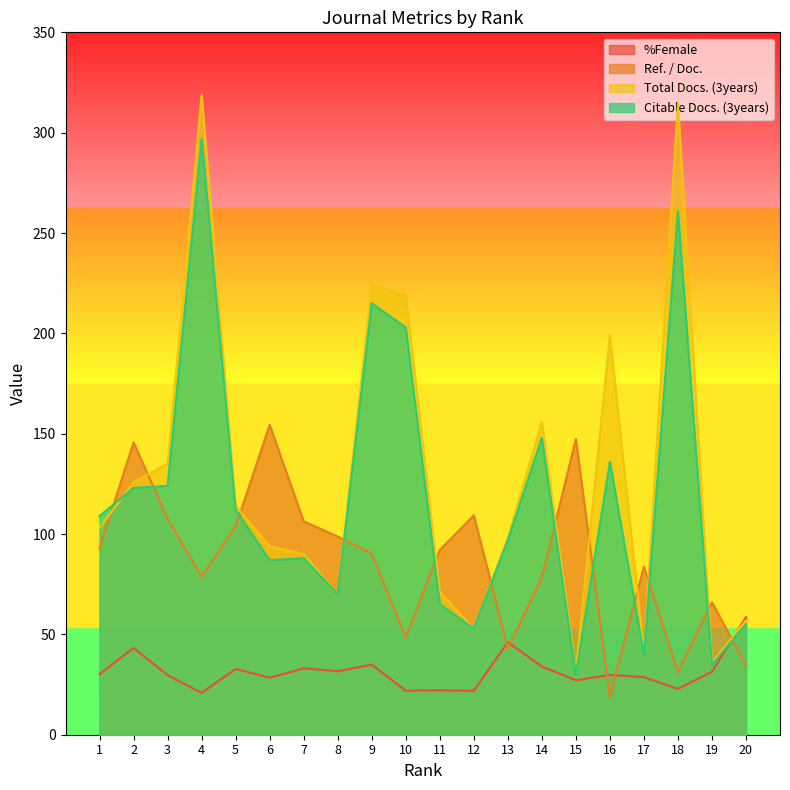

Reading left to right, list all the values displayed in this chart.

%Female: 30.1	43.3	29.7	20.9	32.8	28.4	33.1	31.6	34.9	21.9	22.1	21.9	46.1	34.0	27.1	29.8	28.7	22.8	31.4	58.5
Ref. / Doc.: 93.0	145.7	107.6	78.7	103.8	154.4	106.3	98.7	90.3	48.5	92.0	109.4	43.1	78.1	147.4	19.1	83.7	31.2	66.0	34.4
Total Docs. (3years): 103.0	126.0	135.0	319.0	114.0	94.0	90.0	70.0	224.0	219.0	71.0	53.0	98.0	156.0	32.0	199.0	41.0	315.0	36.0	57.0
Citable Docs. (3years): 109.0	123.0	124.0	297.0	112.0	87.0	88.0	70.0	215.0	203.0	65.0	53.0	97.0	148.0	30.0	136.0	40.0	261.0	35.0	55.0